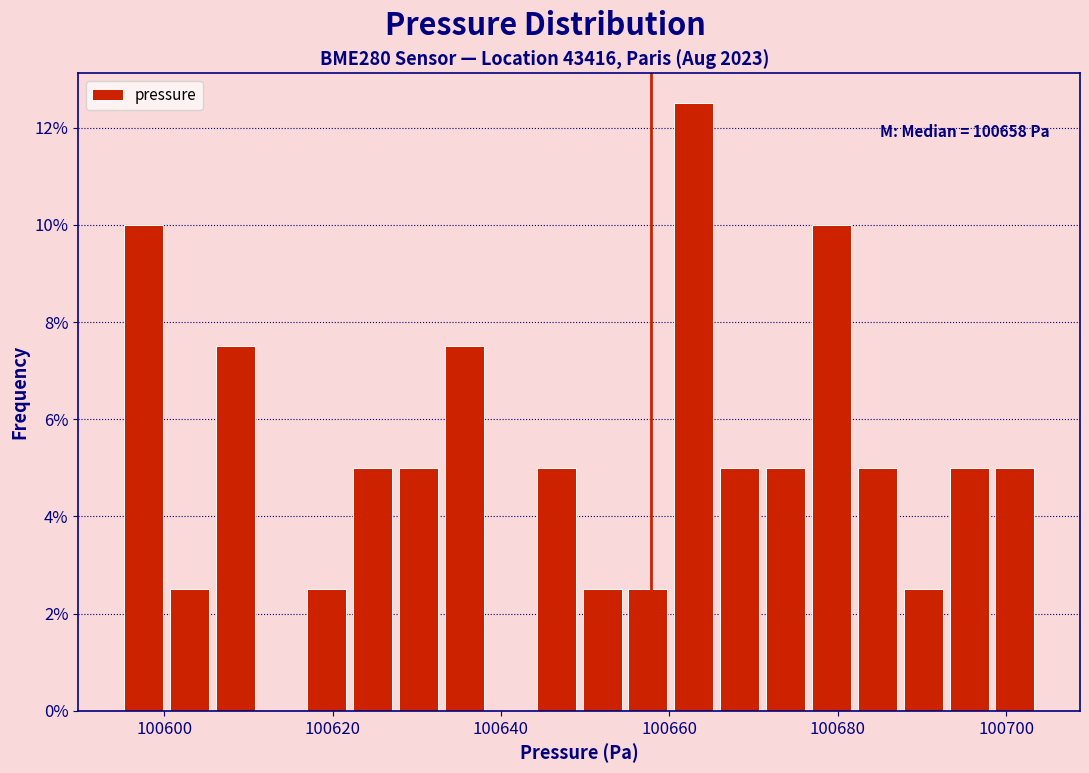

Around what value on the x-axis is the tallest bar? Give the approximate position of its centre, as read against the axis.

100662